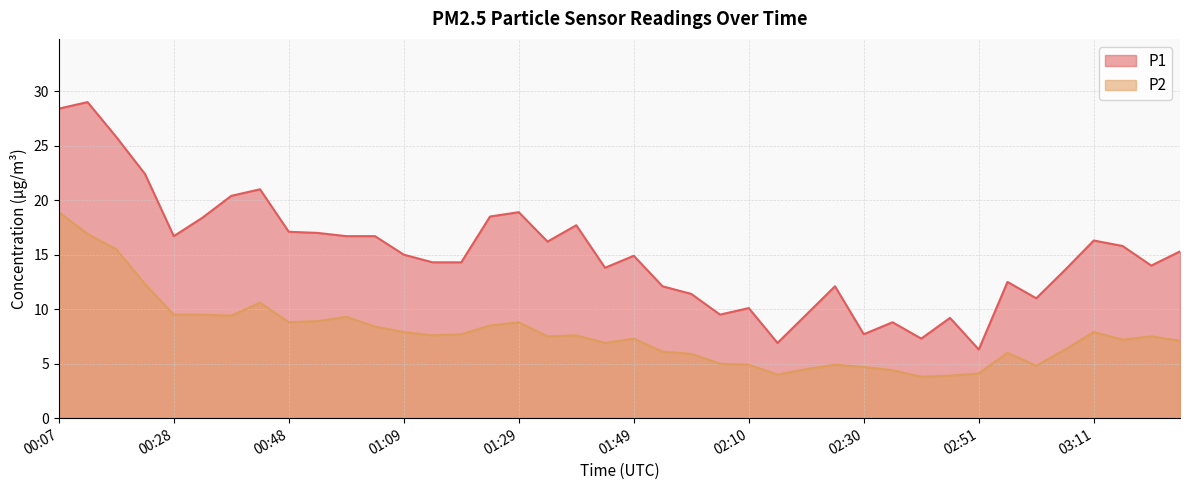

What is the difference between the maximum and second lowest values in the P2 series?

15.0